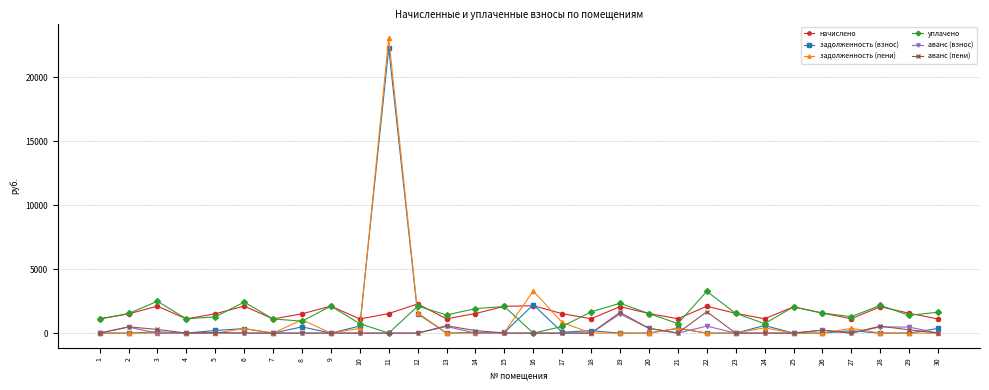

Where is the first local maximum for уплачено?

3